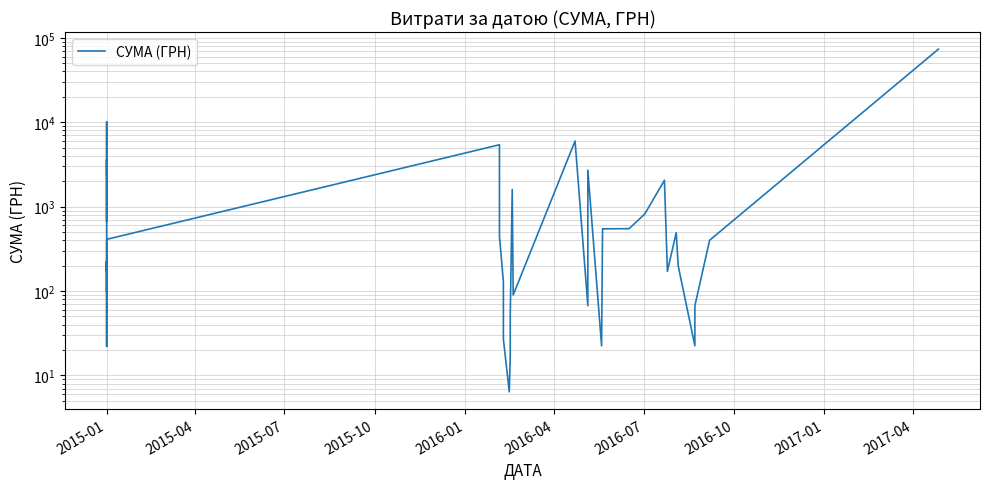

True or false: the data has more than 1 interior local peaks.

True